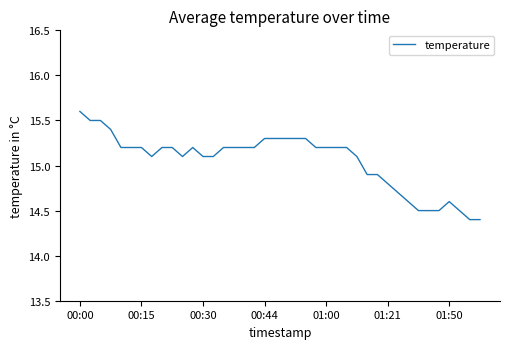

What is the difference between the maximum and minimum values?

1.2